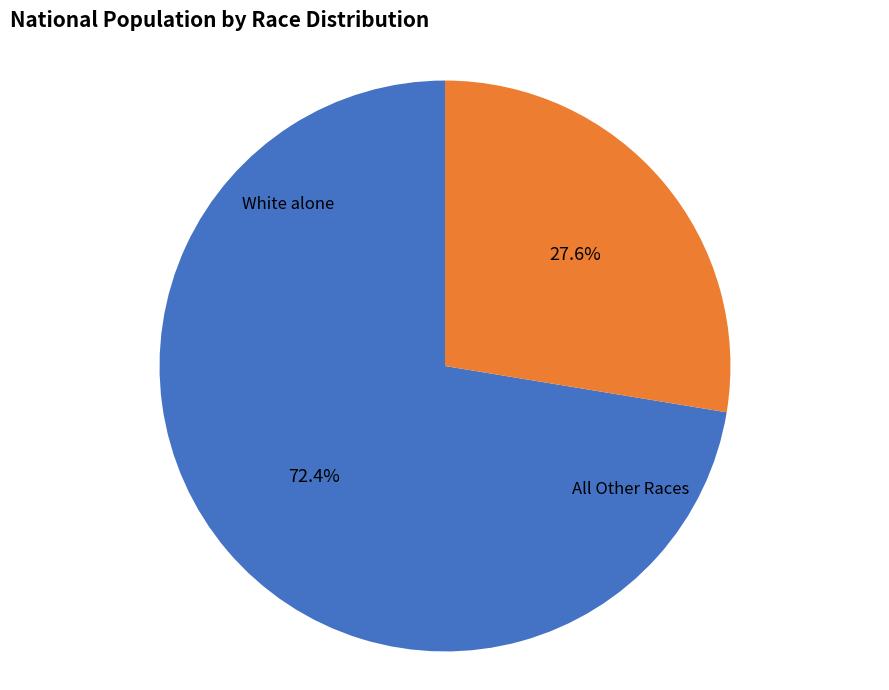

Is there a majority slice in this chart?

Yes